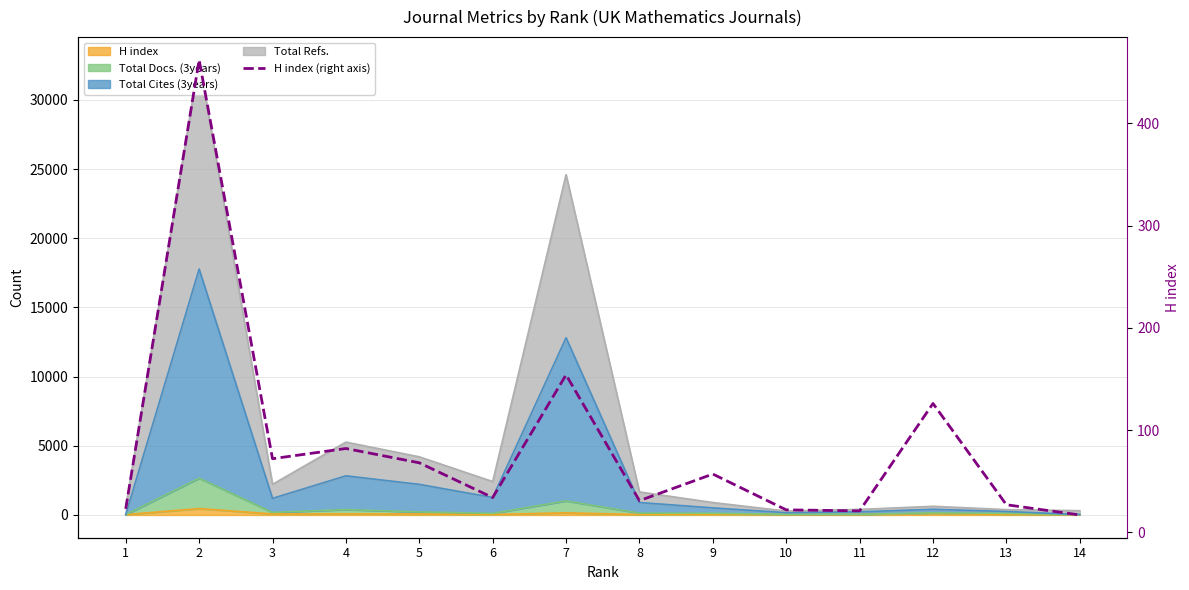

Reading right to left, list all the values displayed in this chart.

14=17	13=27	12=126	11=21	10=22	9=57	8=31	7=154	6=34	5=68	4=82	3=72	2=462	1=23